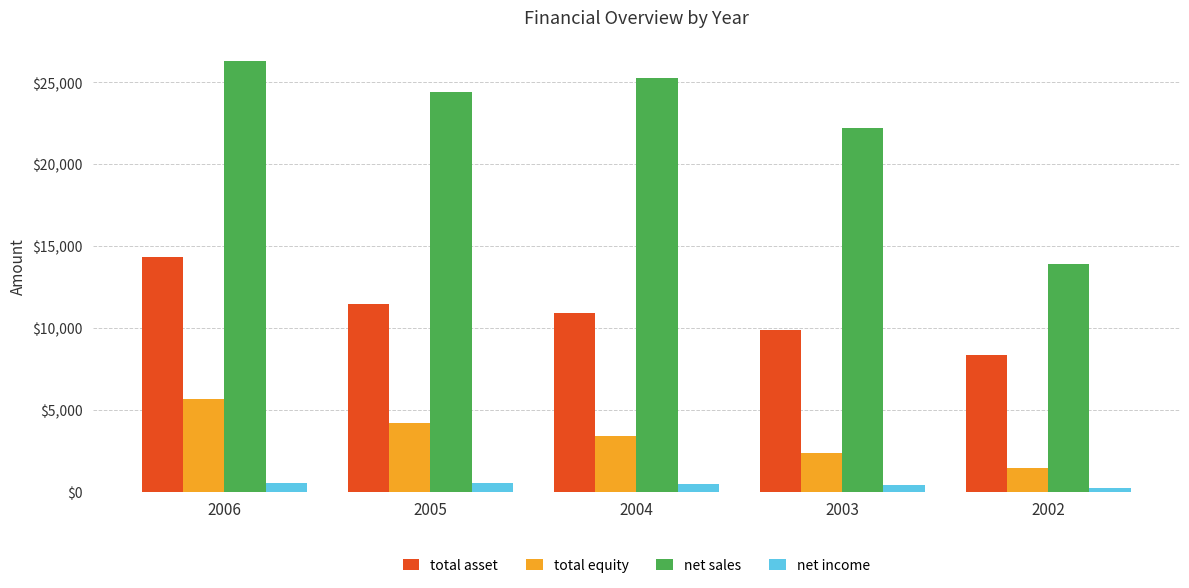

What is the approximate value of net sales at 2006, to the nearest 10?

26270